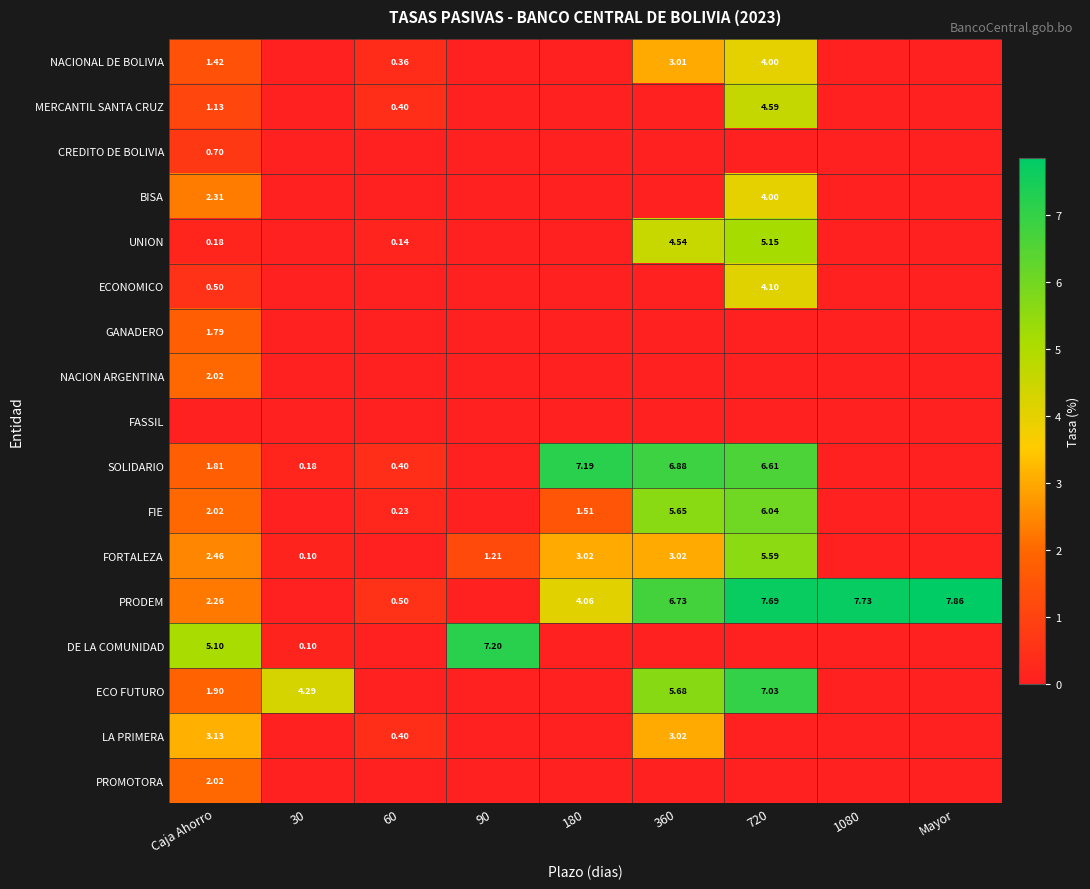

At 60, list the series in order from largest to smallest.

PRODEM, SOLIDARIO, LA PRIMERA, MERCANTIL SANTA CRUZ, NACIONAL DE BOLIVIA, FIE, UNION, CREDITO DE BOLIVIA, BISA, ECONOMICO, GANADERO, NACION ARGENTINA, FASSIL, FORTALEZA, DE LA COMUNIDAD, ECO FUTURO, PROMOTORA